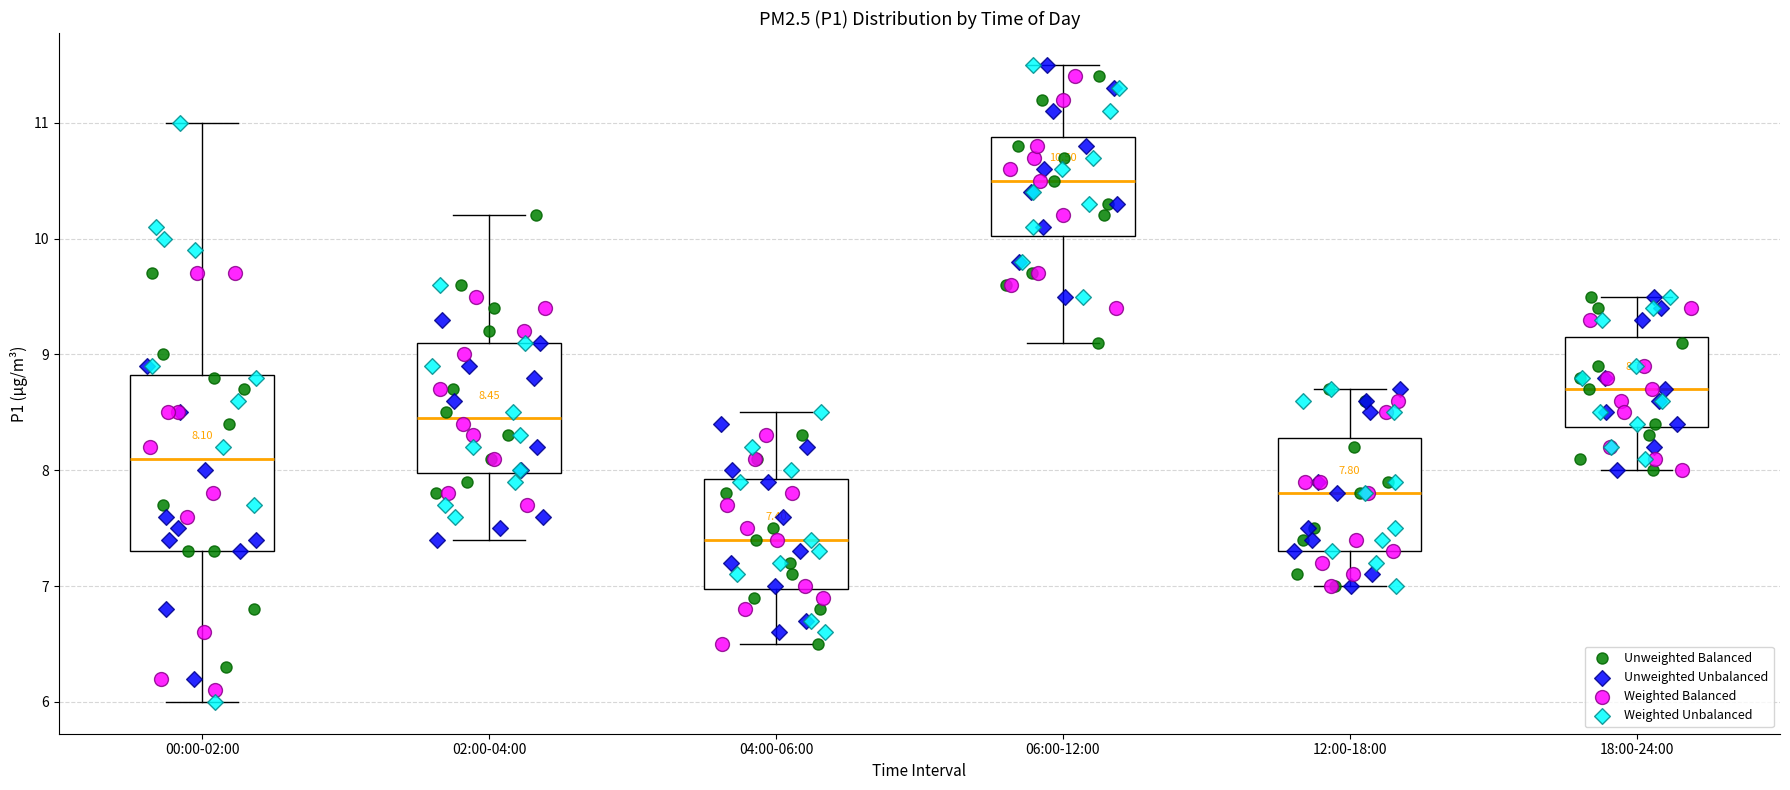

Which box has the lowest median line?

04:00-06:00